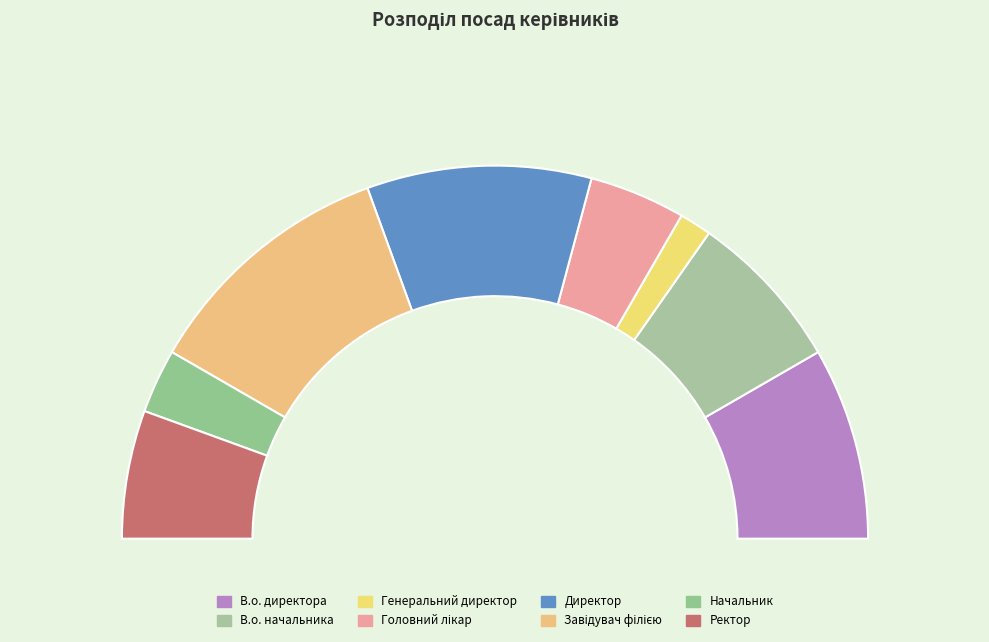

What percentage is NOT represented by Начальник?

94.4%